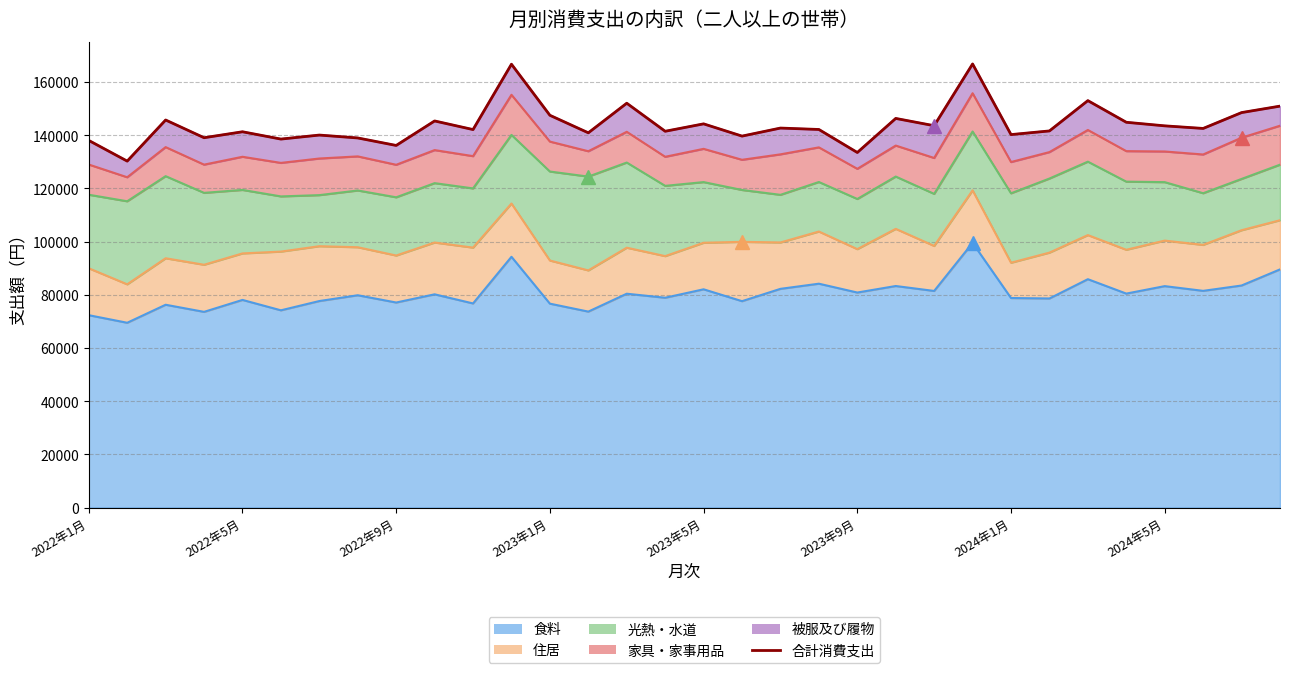

Reading left to right, extract all data points from this chart.

138044	130273	145733	139069	141307	138560	140069	138981	136165	145376	142137	166713	147504	140913	152043	141497	144283	139677	142702	142170	133513	146326	143585	166808	140245	141623	153019	144878	143534	142557	148523	150951